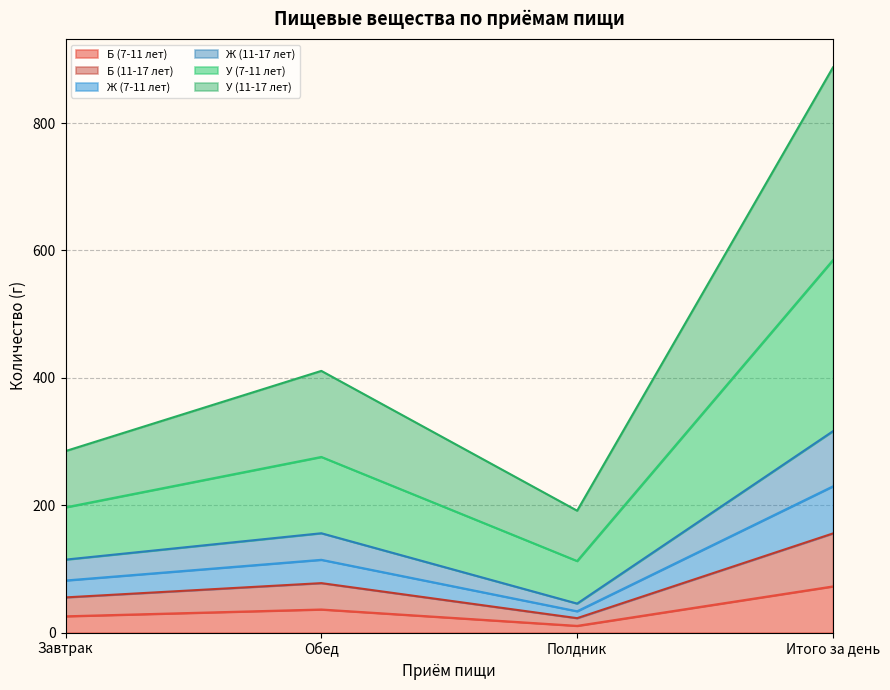

What is the sum of the Б (7-11 лет) values at Завтрак and Итого за день?

98.1